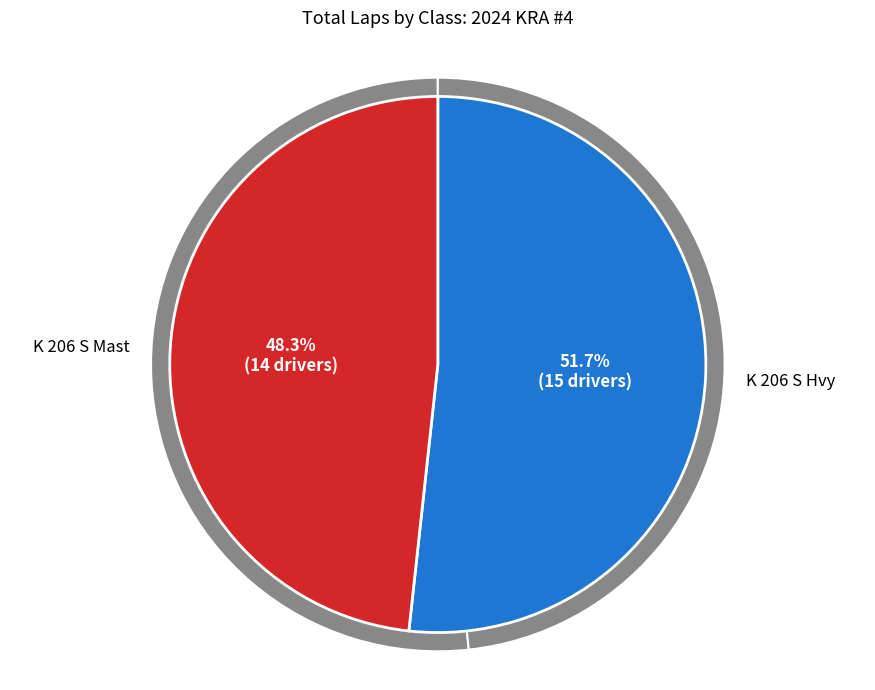

Is the sum of K 206 S Hvy and K 206 S Mast greater than half?

Yes